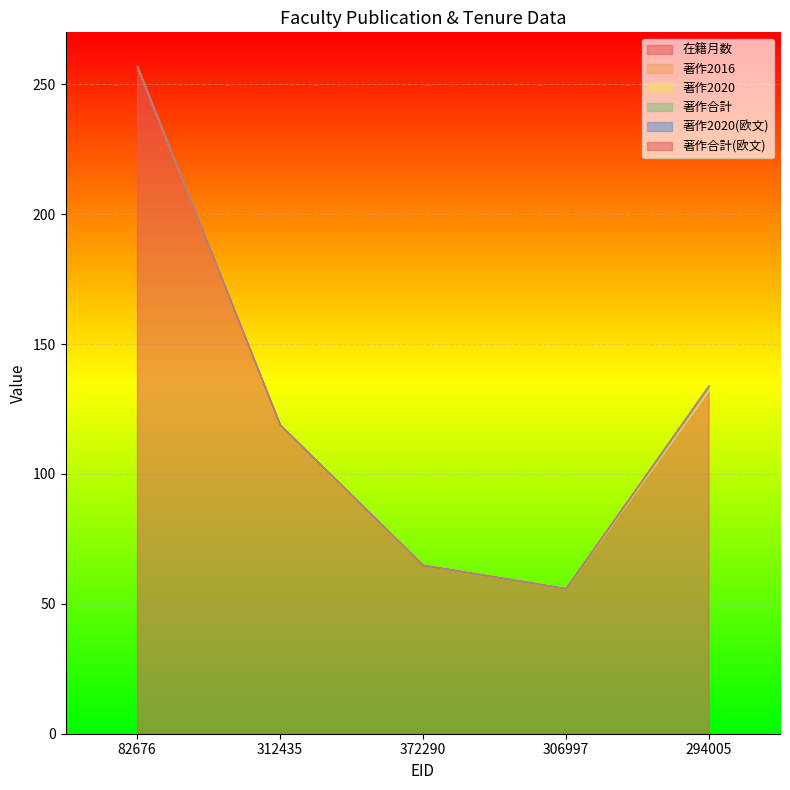

How many categories are shown in the chart?

5